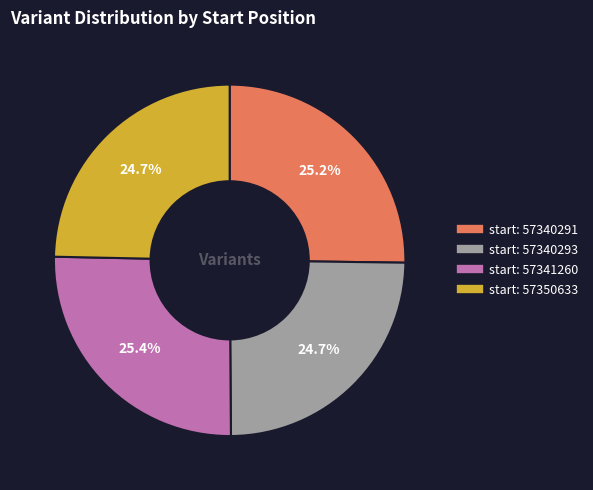

Is there any slice that represents more than half of the pie?

No